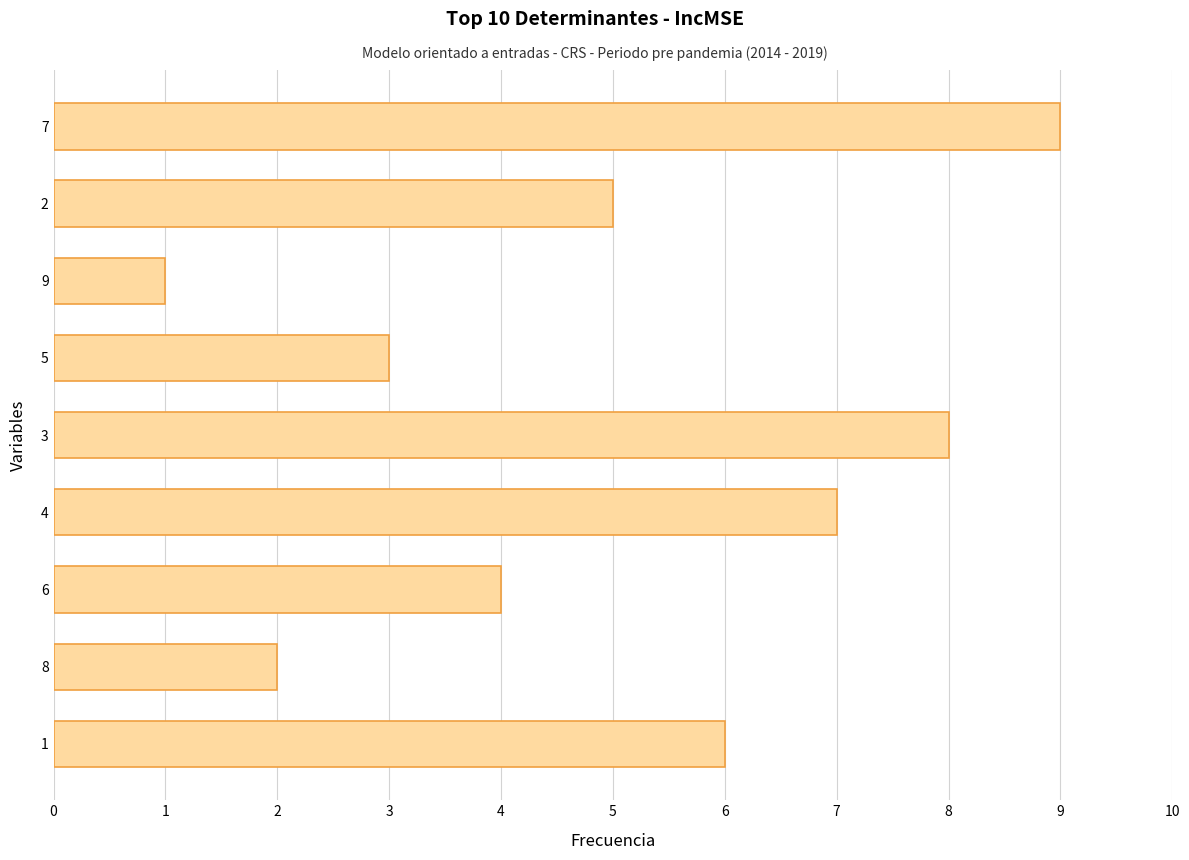

Are the bars grouped side by side (vs. stacked)?

No